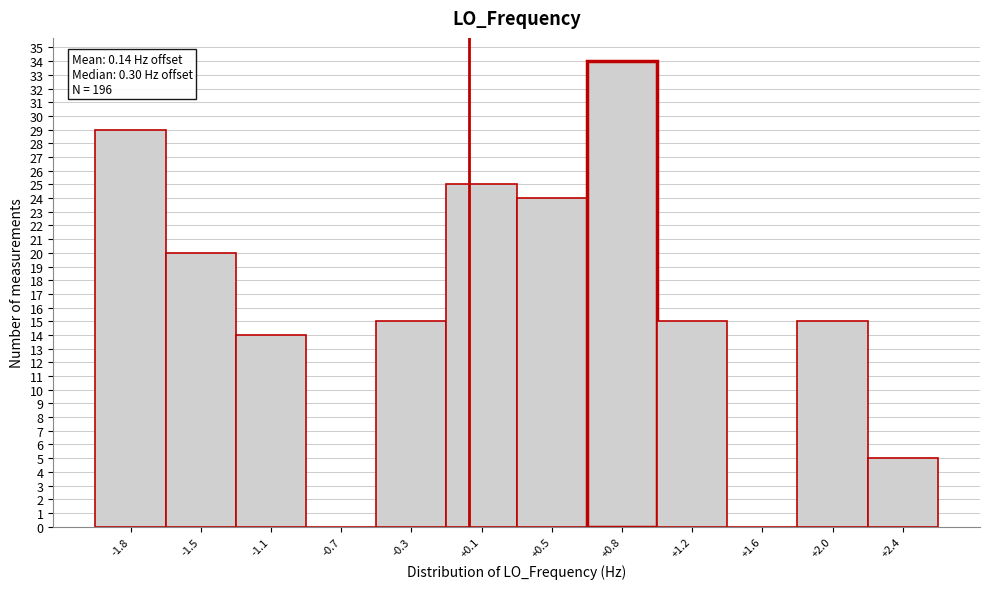

Reading left to right, what are all the values shown in this chart?

-1.8=29	-1.5=20	-1.1=14	-0.7=0	-0.3=15	+0.1=25	+0.5=24	+0.8=34	+1.2=15	+1.6=0	+2.0=15	+2.4=5